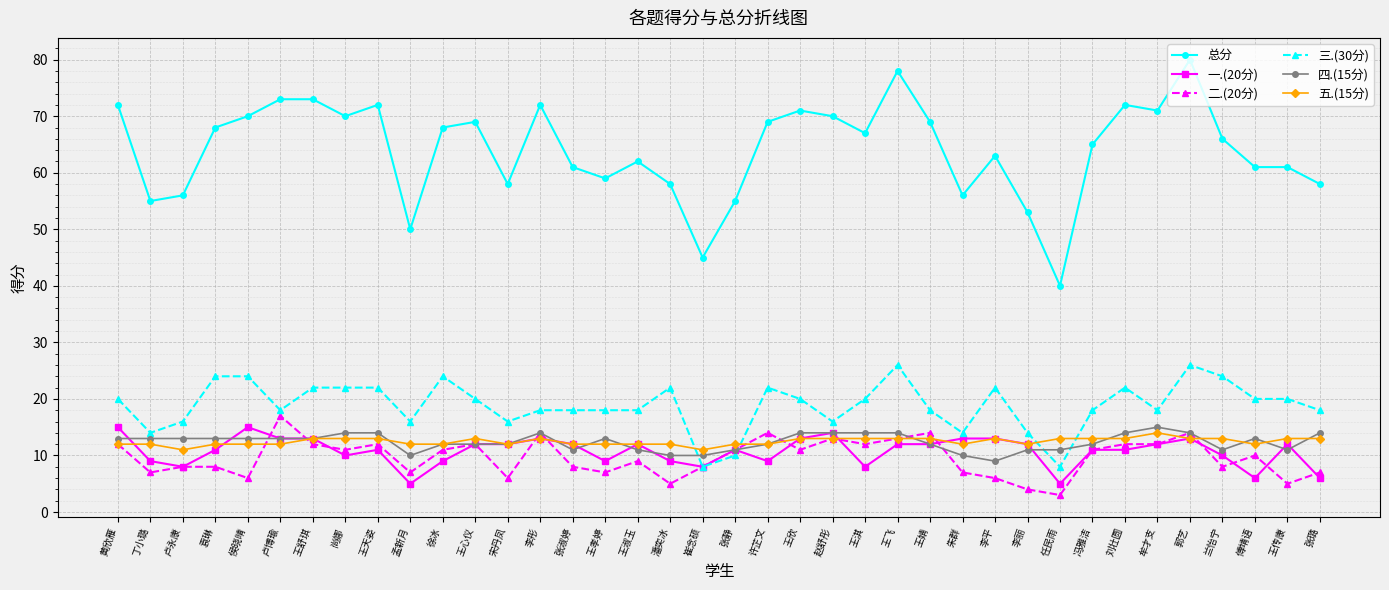

Reading left to right, transcribe all the data shown in this chart.

总分: 黄欣雁=72	丁小璐=55	卢永康=56	袁琳=68	侯晓晴=70	卢博瑜=73	王舒琪=73	尚娜=70	王天姿=72	孟新月=50	徐冰=68	王心仪=69	宋丹凤=58	李彤=72	张淑婷=61	王孝婷=59	王淑玉=62	潘奕冰=58	崔念硕=45	张静=55	许芷文=69	王欣=71	赵舒彤=70	王淇=67	王飞=78	王婧=69	朱群=56	李平=63	李丽=53	任民雨=40	冯雅洁=65	刘壮圆=72	牟才支=71	郭艺=80	兰怡宁=66	傅靖语=61	王传康=61	张璐=58
一.(20分): 黄欣雁=15	丁小璐=9	卢永康=8	袁琳=11	侯晓晴=15	卢博瑜=13	王舒琪=13	尚娜=10	王天姿=11	孟新月=5	徐冰=9	王心仪=12	宋丹凤=12	李彤=13	张淑婷=12	王孝婷=9	王淑玉=12	潘奕冰=9	崔念硕=8	张静=11	许芷文=9	王欣=13	赵舒彤=14	王淇=8	王飞=12	王婧=12	朱群=13	李平=13	李丽=12	任民雨=5	冯雅洁=11	刘壮圆=11	牟才支=12	郭艺=13	兰怡宁=10	傅靖语=6	王传康=12	张璐=6
二.(20分): 黄欣雁=12	丁小璐=7	卢永康=8	袁琳=8	侯晓晴=6	卢博瑜=17	王舒琪=12	尚娜=11	王天姿=12	孟新月=7	徐冰=11	王心仪=12	宋丹凤=6	李彤=14	张淑婷=8	王孝婷=7	王淑玉=9	潘奕冰=5	崔念硕=8	张静=11	许芷文=14	王欣=11	赵舒彤=13	王淇=12	王飞=13	王婧=14	朱群=7	李平=6	李丽=4	任民雨=3	冯雅洁=11	刘壮圆=12	牟才支=12	郭艺=14	兰怡宁=8	傅靖语=10	王传康=5	张璐=7
三.(30分): 黄欣雁=20	丁小璐=14	卢永康=16	袁琳=24	侯晓晴=24	卢博瑜=18	王舒琪=22	尚娜=22	王天姿=22	孟新月=16	徐冰=24	王心仪=20	宋丹凤=16	李彤=18	张淑婷=18	王孝婷=18	王淑玉=18	潘奕冰=22	崔念硕=8	张静=10	许芷文=22	王欣=20	赵舒彤=16	王淇=20	王飞=26	王婧=18	朱群=14	李平=22	李丽=14	任民雨=8	冯雅洁=18	刘壮圆=22	牟才支=18	郭艺=26	兰怡宁=24	傅靖语=20	王传康=20	张璐=18
四.(15分): 黄欣雁=13	丁小璐=13	卢永康=13	袁琳=13	侯晓晴=13	卢博瑜=13	王舒琪=13	尚娜=14	王天姿=14	孟新月=10	徐冰=12	王心仪=12	宋丹凤=12	李彤=14	张淑婷=11	王孝婷=13	王淑玉=11	潘奕冰=10	崔念硕=10	张静=11	许芷文=12	王欣=14	赵舒彤=14	王淇=14	王飞=14	王婧=12	朱群=10	李平=9	李丽=11	任民雨=11	冯雅洁=12	刘壮圆=14	牟才支=15	郭艺=14	兰怡宁=11	傅靖语=13	王传康=11	张璐=14
五.(15分): 黄欣雁=12	丁小璐=12	卢永康=11	袁琳=12	侯晓晴=12	卢博瑜=12	王舒琪=13	尚娜=13	王天姿=13	孟新月=12	徐冰=12	王心仪=13	宋丹凤=12	李彤=13	张淑婷=12	王孝婷=12	王淑玉=12	潘奕冰=12	崔念硕=11	张静=12	许芷文=12	王欣=13	赵舒彤=13	王淇=13	王飞=13	王婧=13	朱群=12	李平=13	李丽=12	任民雨=13	冯雅洁=13	刘壮圆=13	牟才支=14	郭艺=13	兰怡宁=13	傅靖语=12	王传康=13	张璐=13